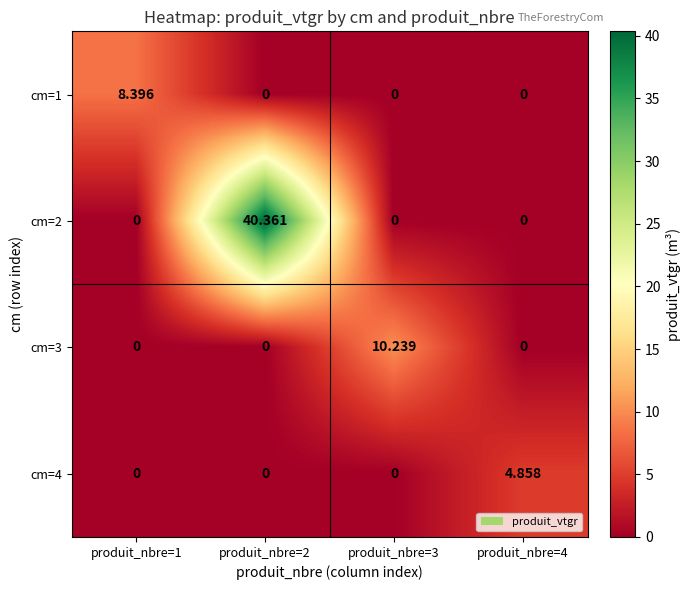

What is the total value across all series at produit_nbre=2?

40.4